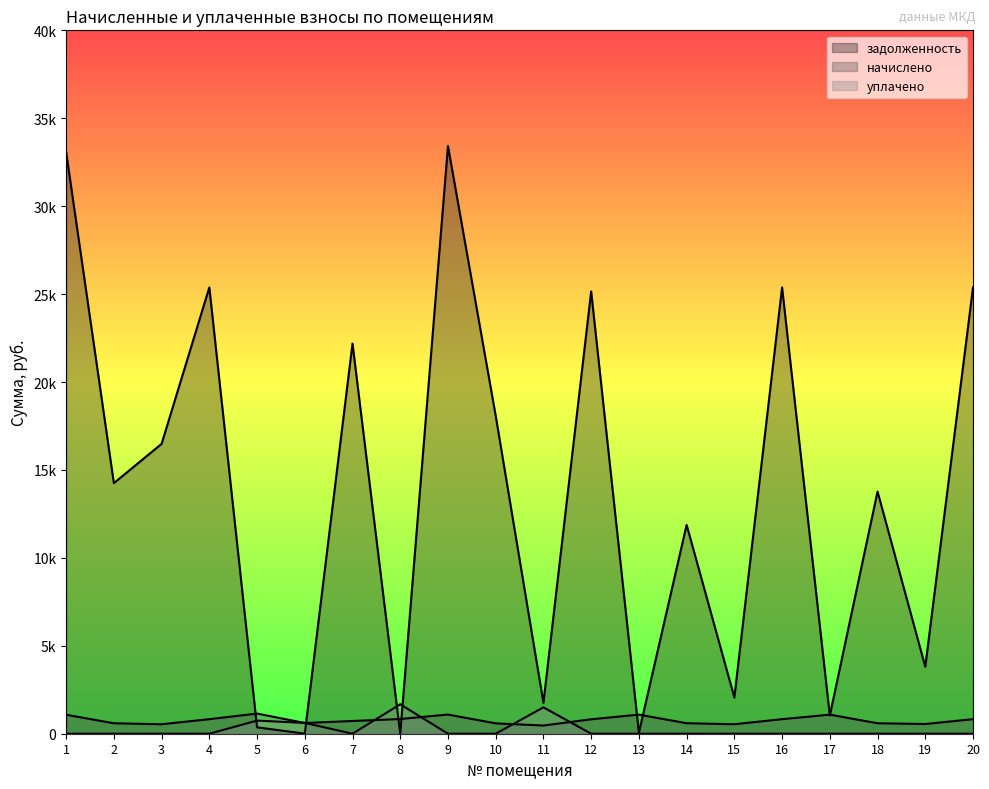

What is the spread (max minus min) of values at 14?

11875.8